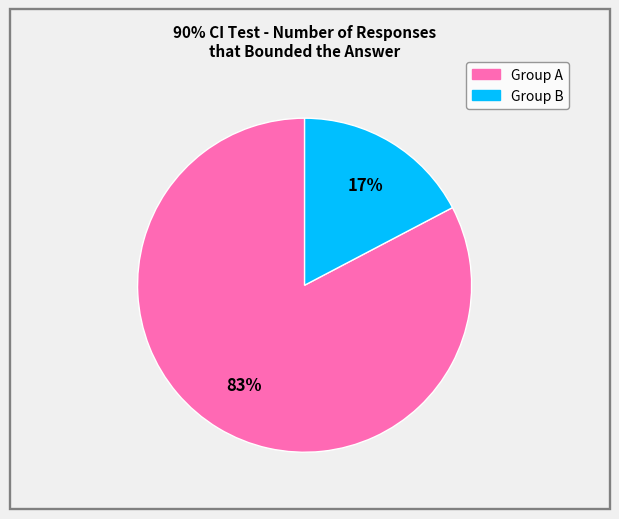

To the nearest percent, what is the average slice percentage?

50%